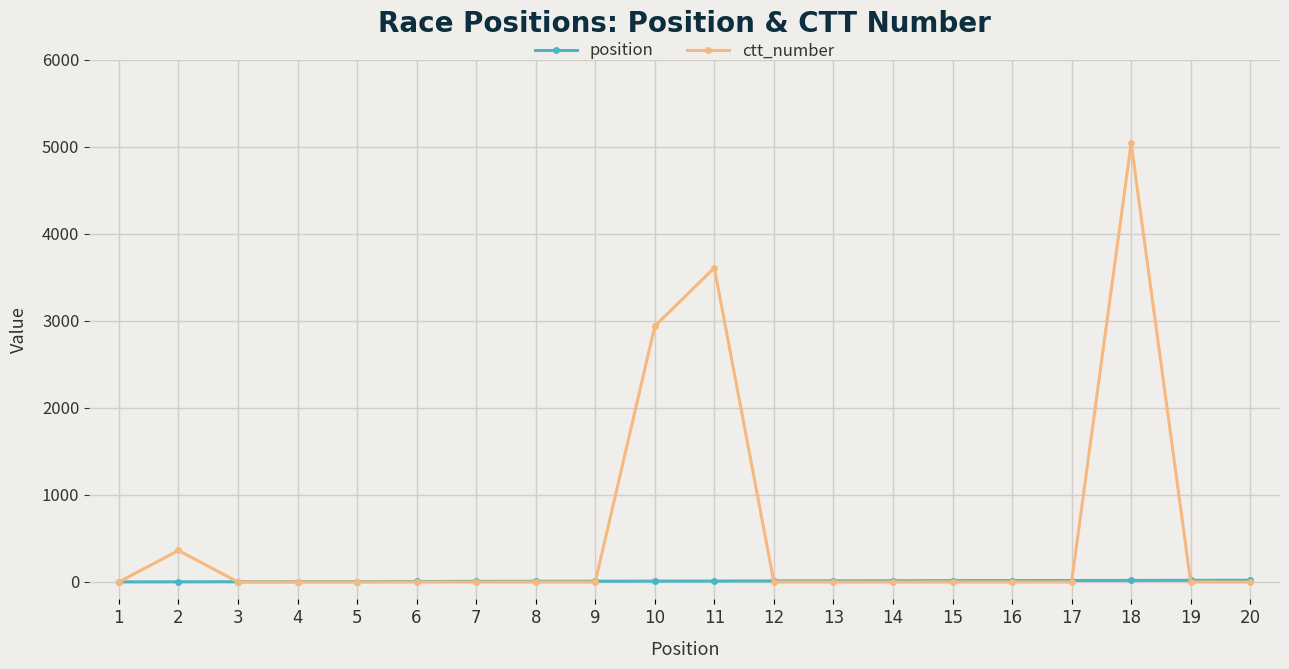

At which category does the chart reach its peak across all series?

18